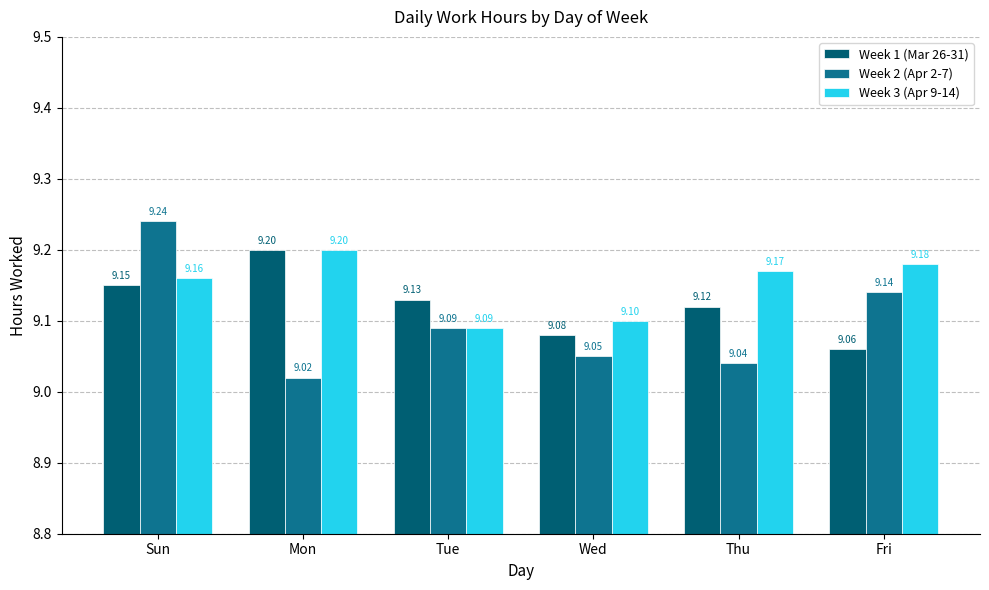

Reading right to left, what are all the values shown in this chart?

Week 1 (Mar 26-31): Fri=9.1	Thu=9.1	Wed=9.1	Tue=9.1	Mon=9.2	Sun=9.2
Week 2 (Apr 2-7): Fri=9.1	Thu=9.0	Wed=9.1	Tue=9.1	Mon=9.0	Sun=9.2
Week 3 (Apr 9-14): Fri=9.2	Thu=9.2	Wed=9.1	Tue=9.1	Mon=9.2	Sun=9.2